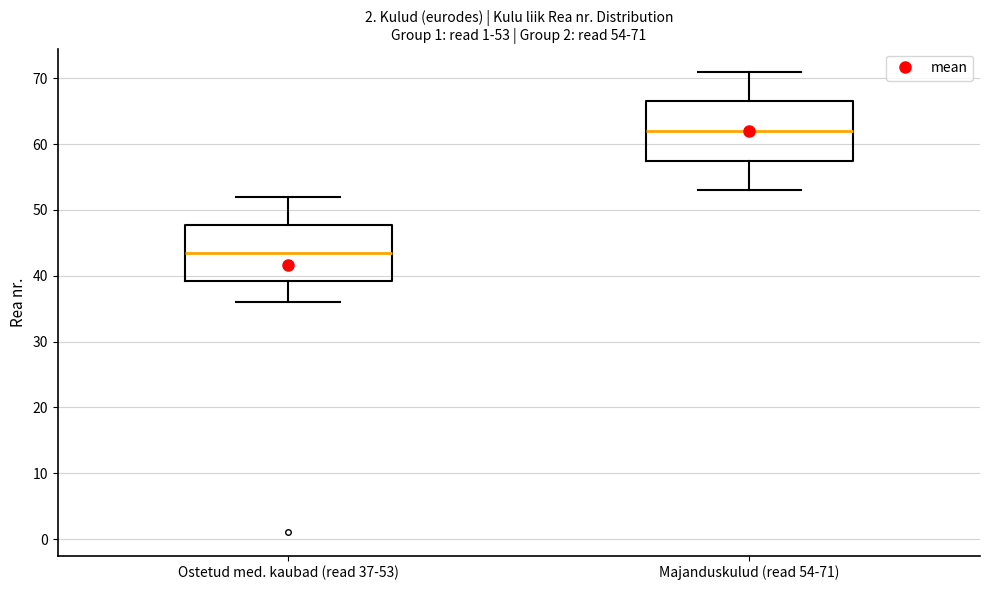

Which box has the highest median line?

Majanduskulud (read 54-71)